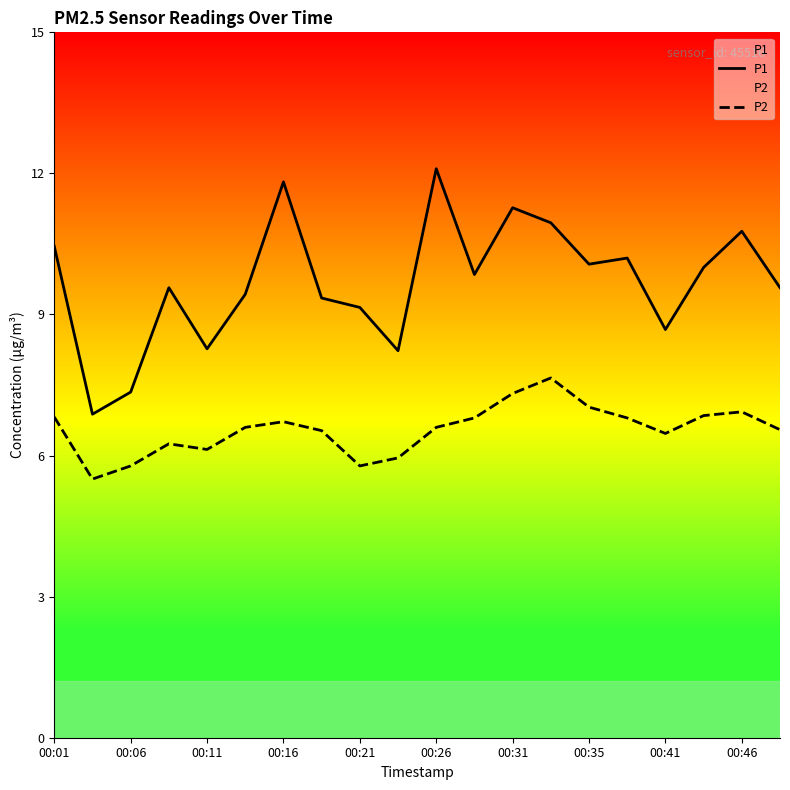

What is the difference between the maximum and minimum values in the P2 series?

2.2